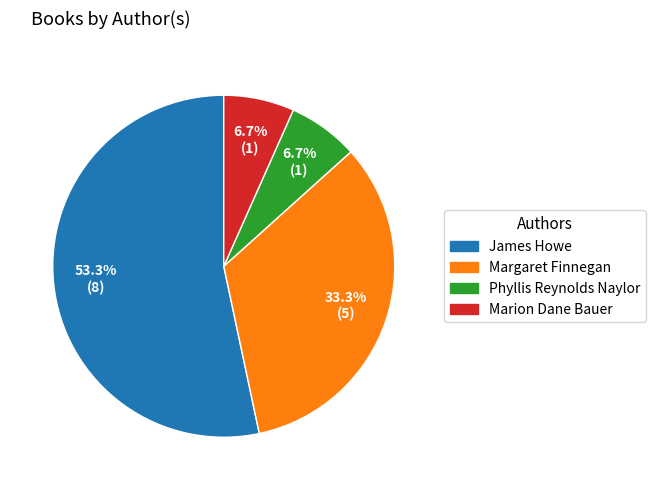

Does Marion Dane Bauer account for over 50% of the chart?

No